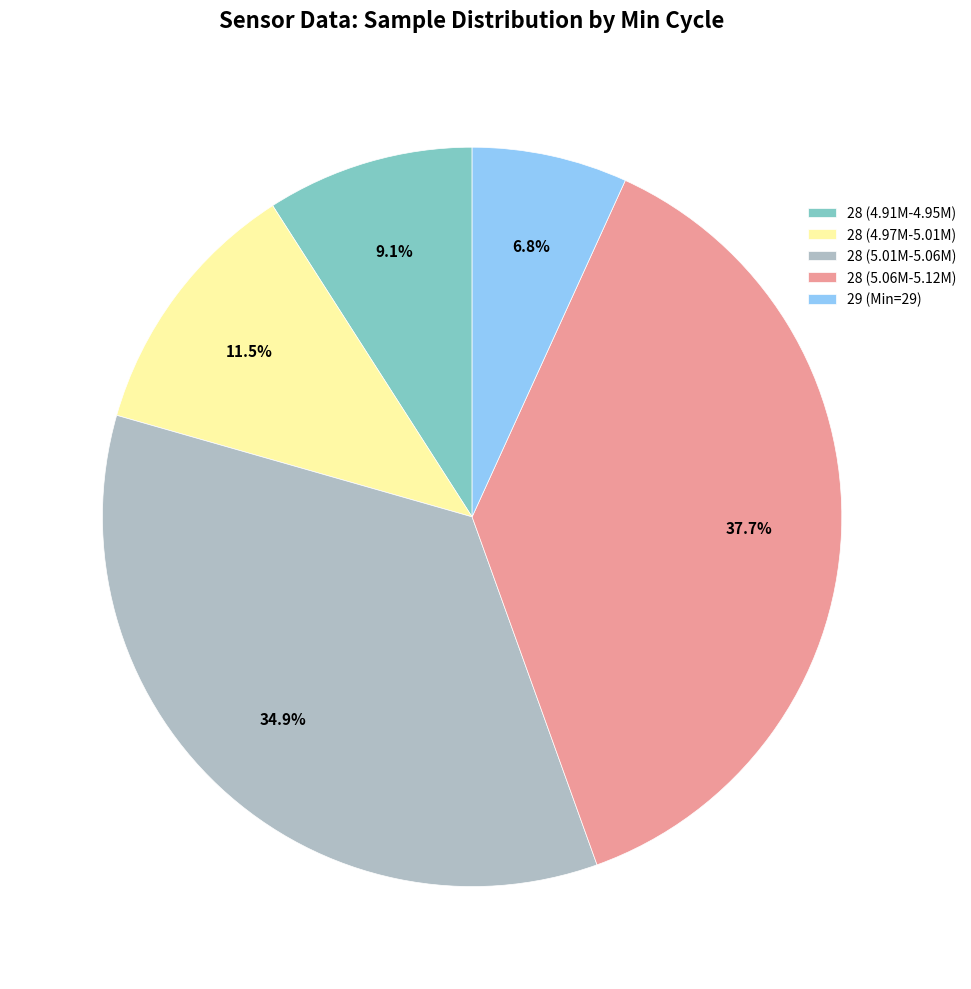

Which category has the biggest portion of the pie?

28 (5.06M-5.12M)